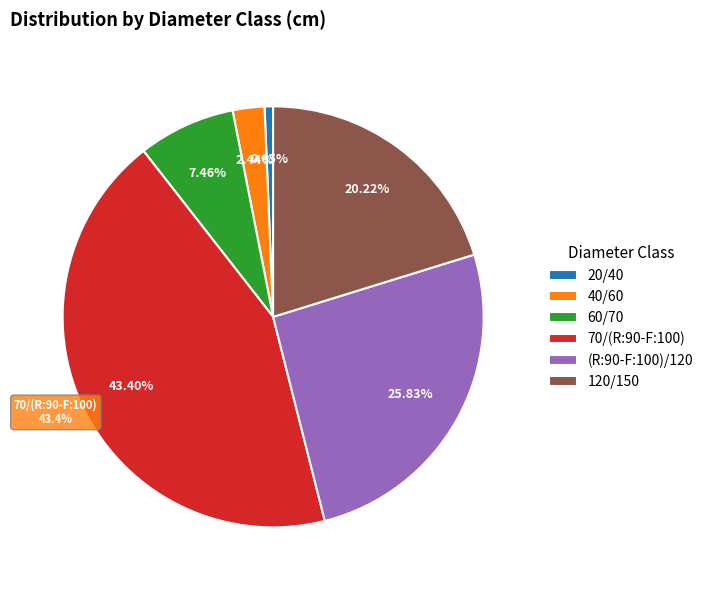

Which category has the smallest portion of the pie?

20/40